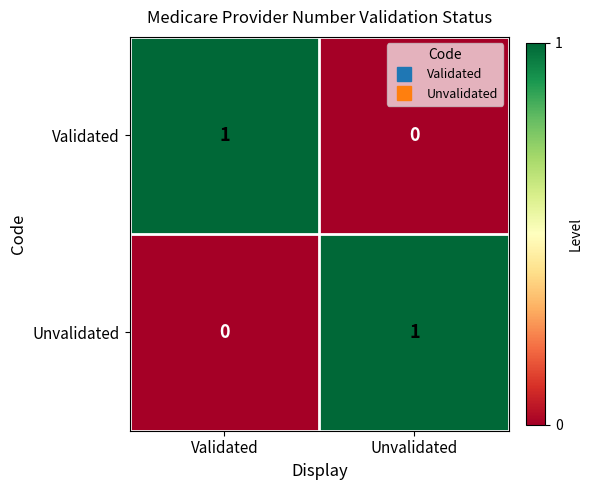

Is the value of Unvalidated at Unvalidated greater than the value of Validated at Unvalidated?

Yes